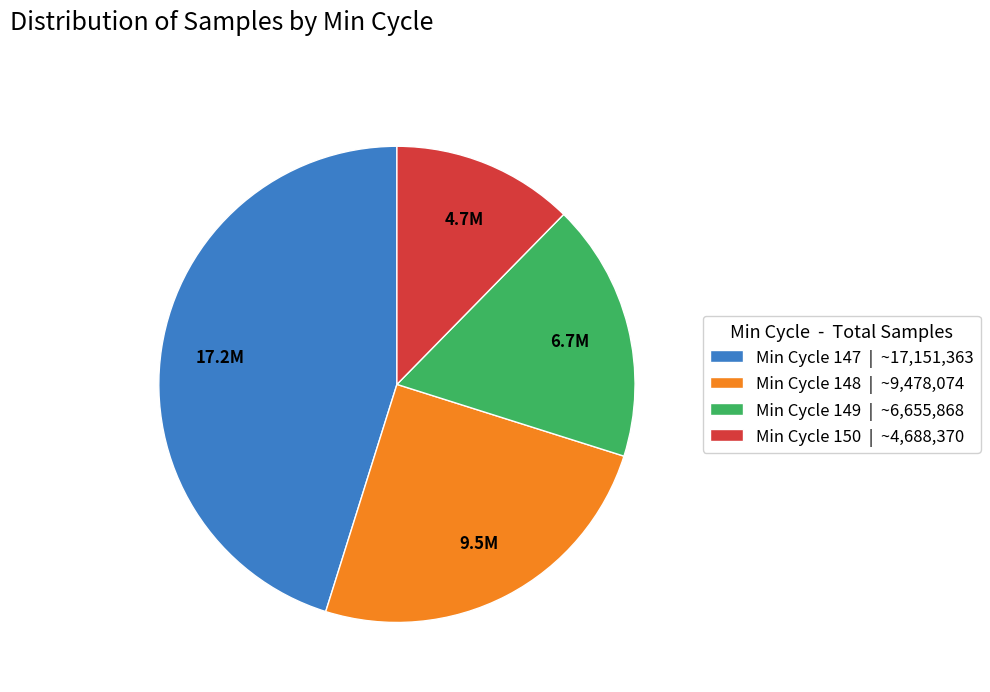

Which has a higher value, Min Cycle 150 | ~4,688,370 or Min Cycle 149 | ~6,655,868?

Min Cycle 149 | ~6,655,868